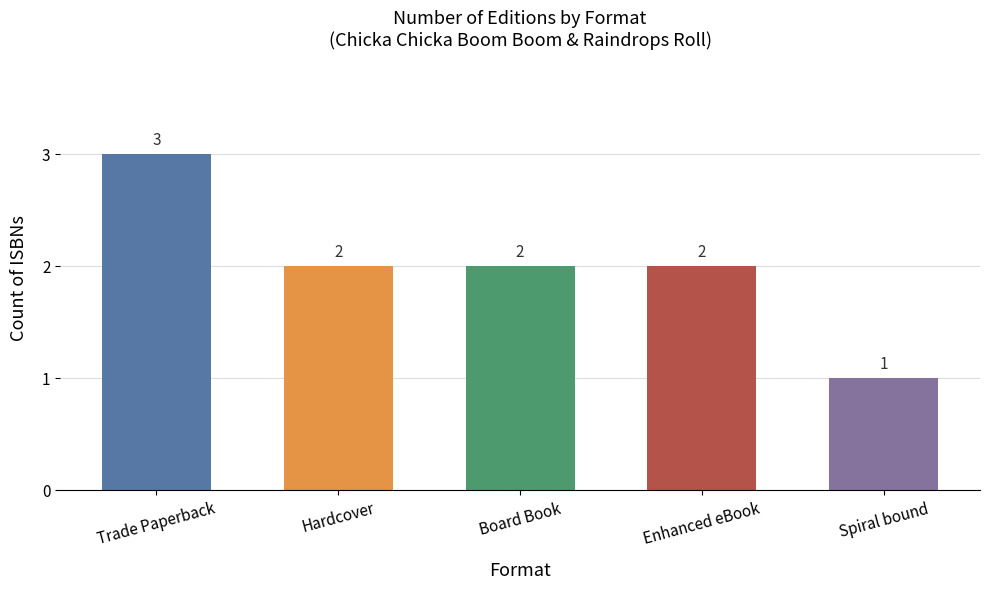

What is the ratio of the value at Board Book to the value at Spiral bound?

2.0